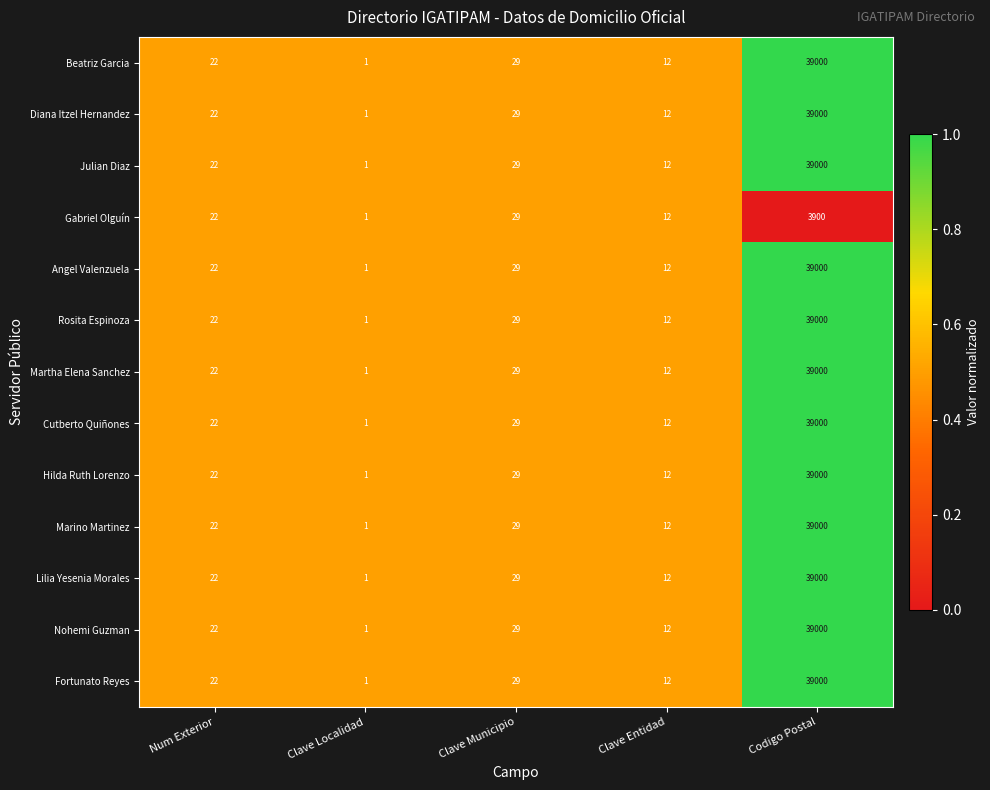

At which label is Fortunato Reyes closest to 19500?

Clave Municipio